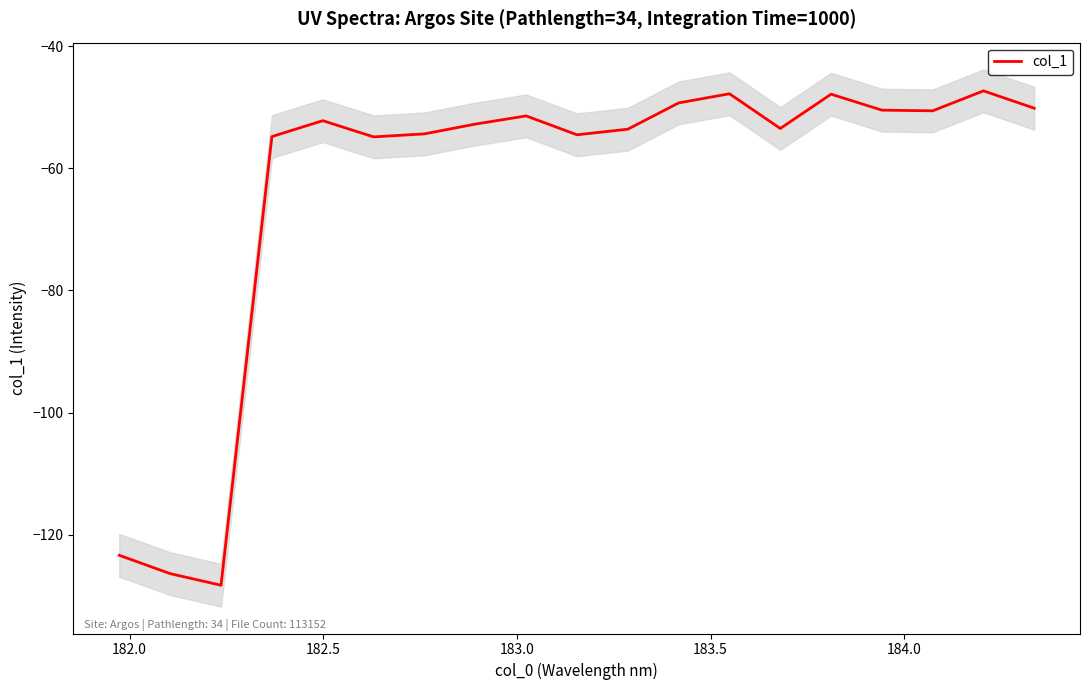

What is the value of the 5th point from the left?

-52.2